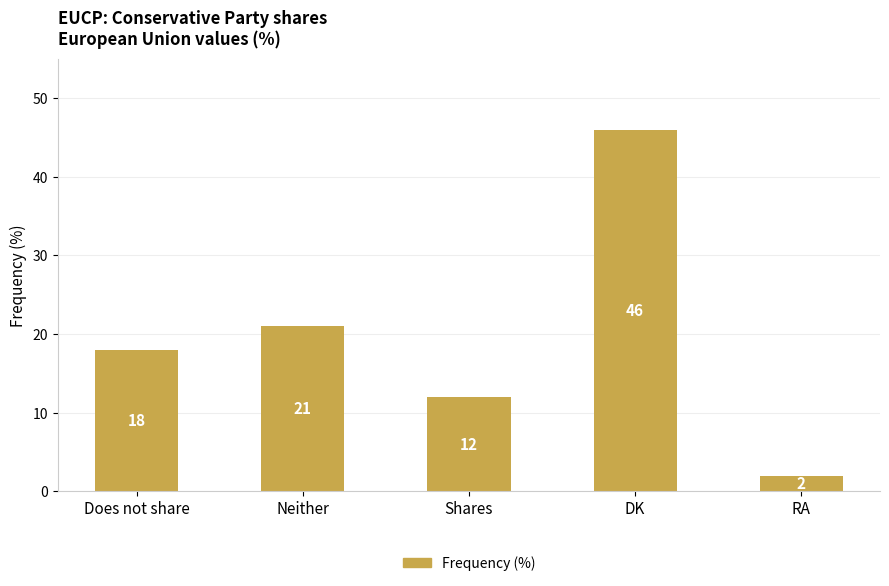

At which label is the value closest to 24?

Neither